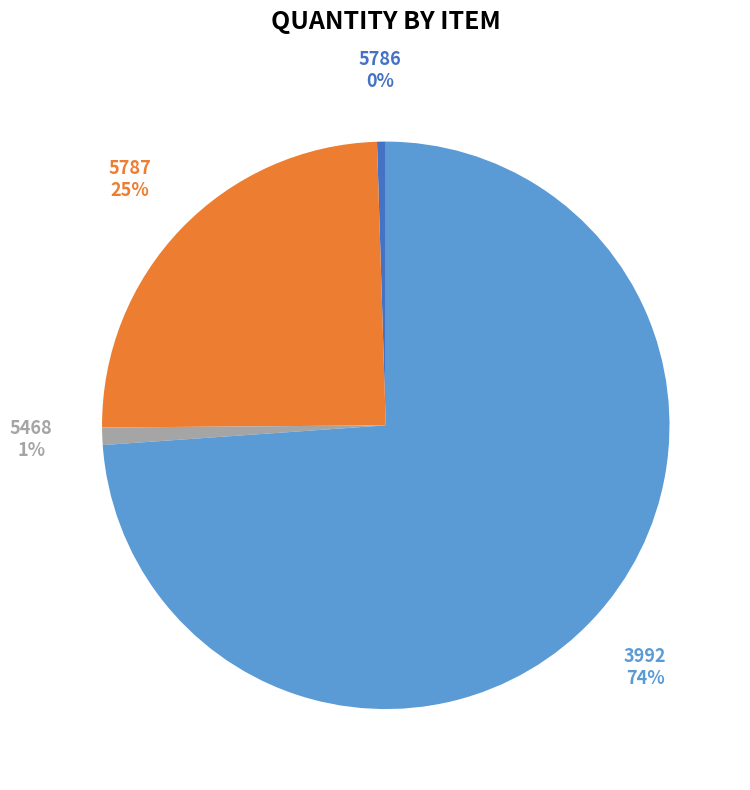

To the nearest percent, what is the average slice percentage?

25%